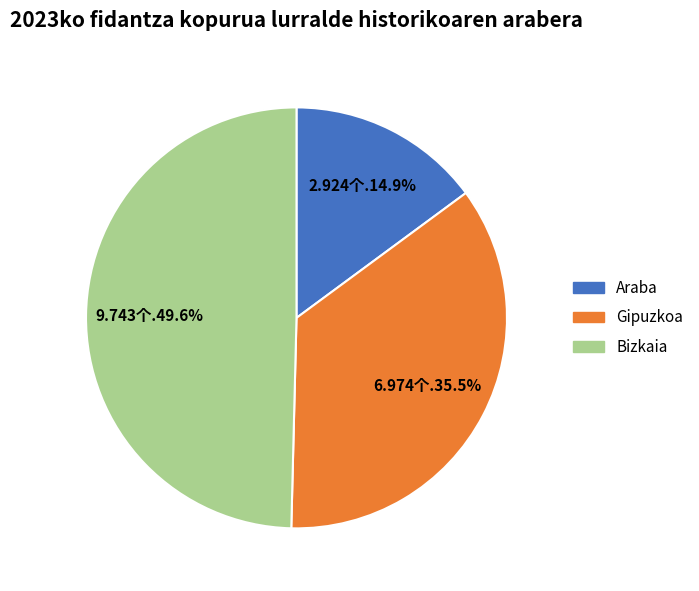

Count the number of slices in the pie.

3